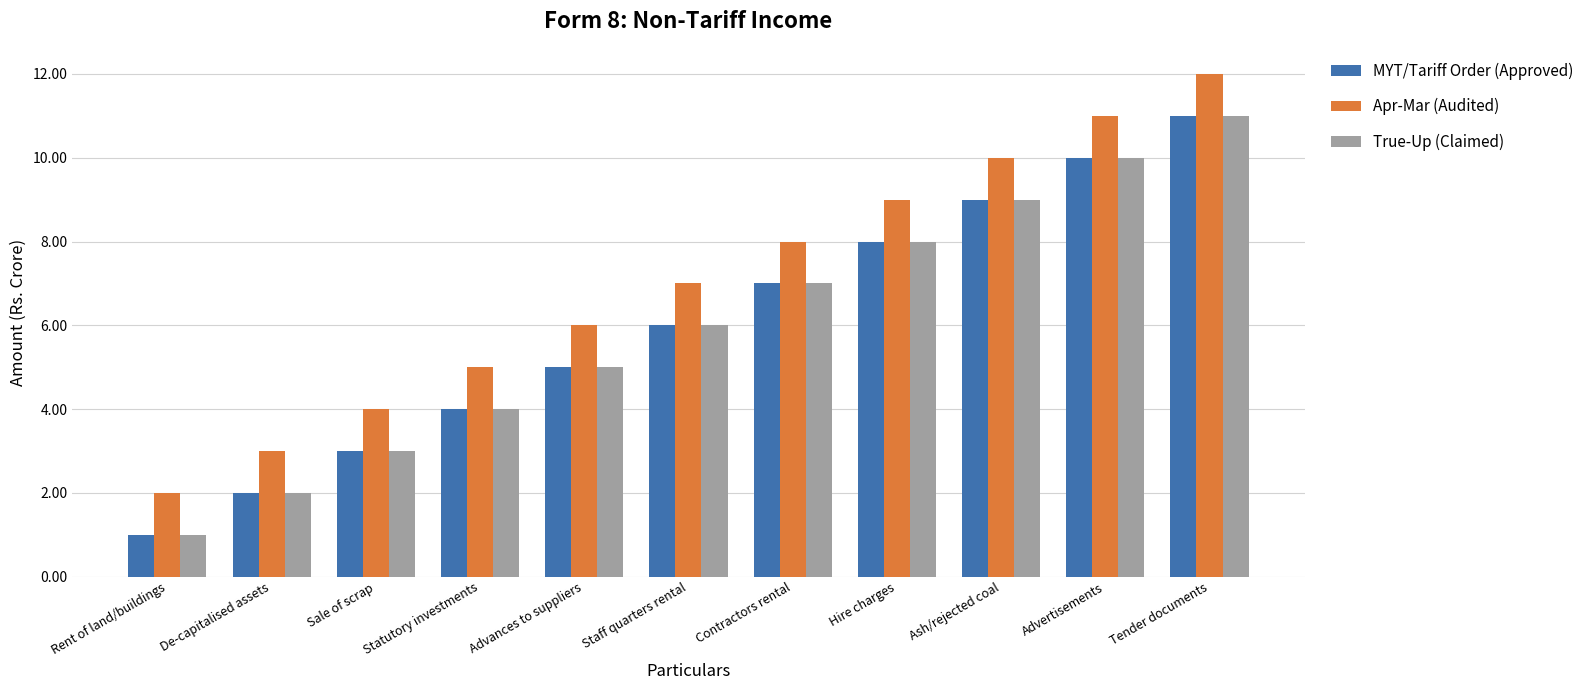

What is the maximum value for MYT/Tariff Order (Approved)?

11